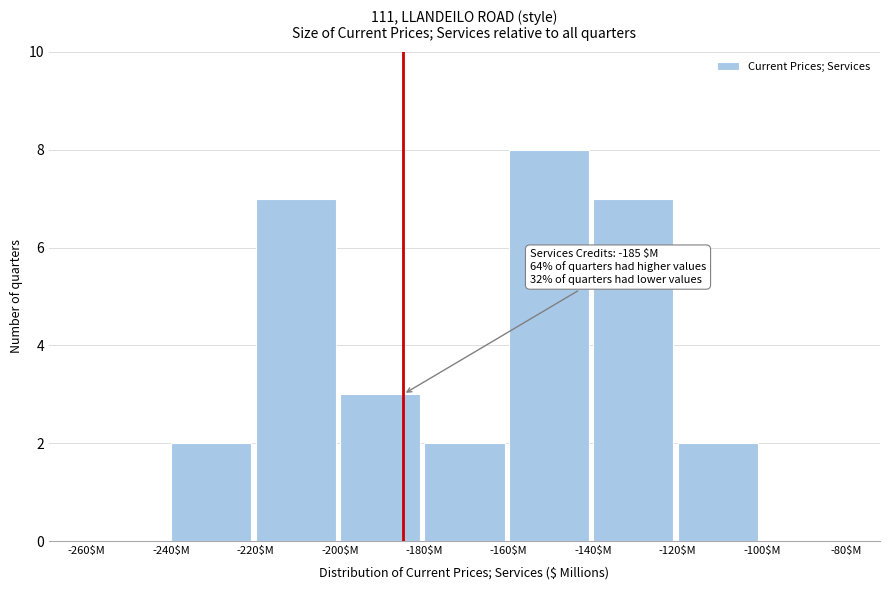

Over which range of the x-axis is the bar tallest?

-160 to -140